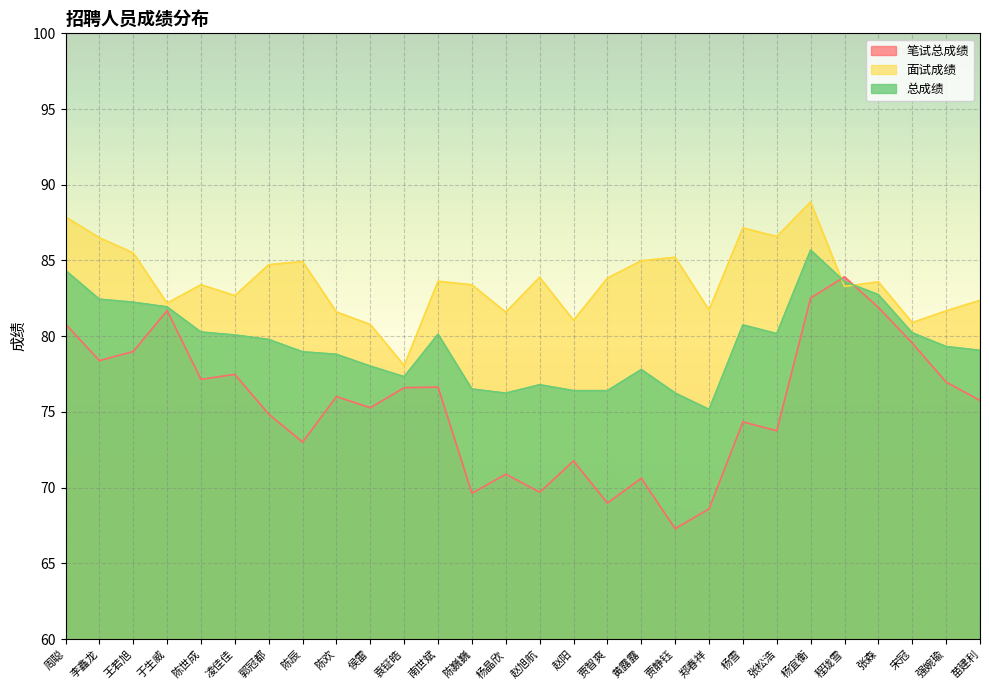

Rank the series by their average value, from lowest to highest.

笔试总成绩, 总成绩, 面试成绩